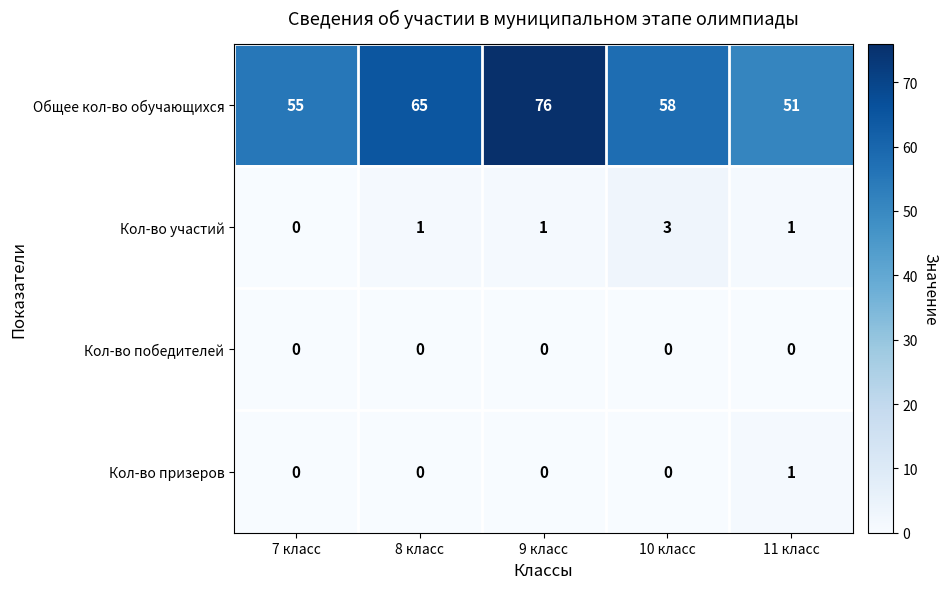

Which series has the largest range (max minus min)?

Общее кол-во обучающихся